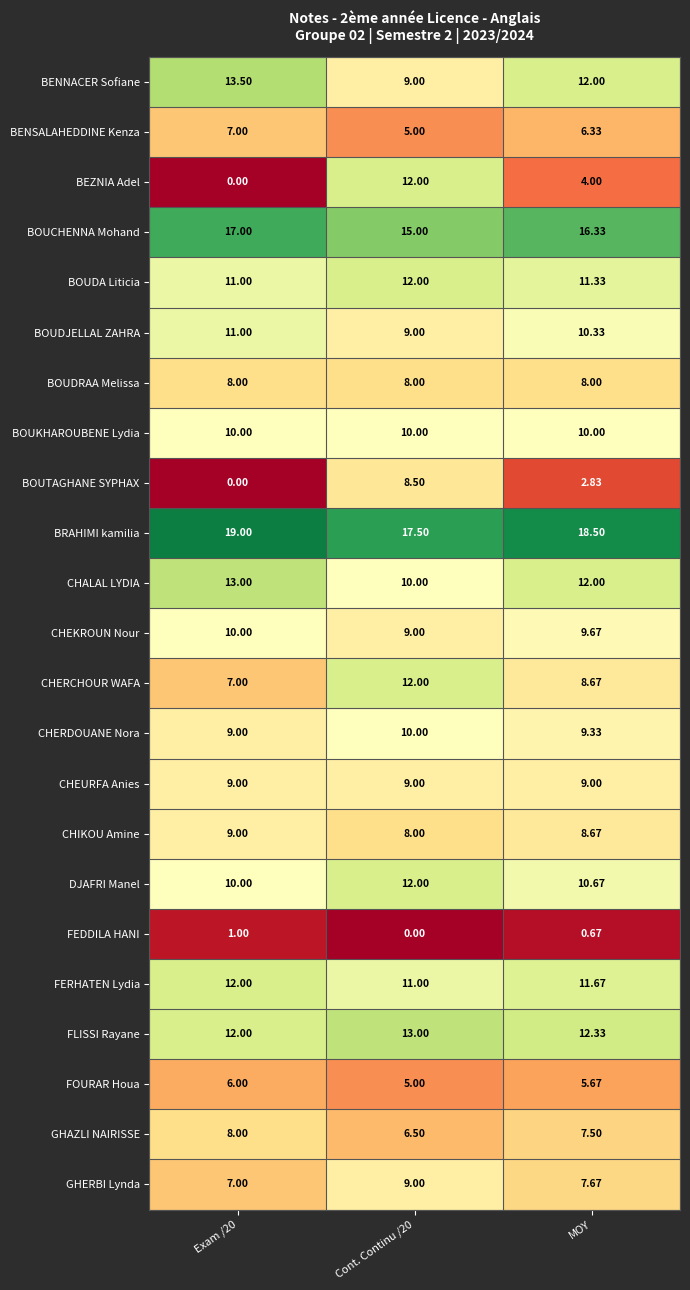

At which category is the sum across all series the highest?

Cont. Continu /20